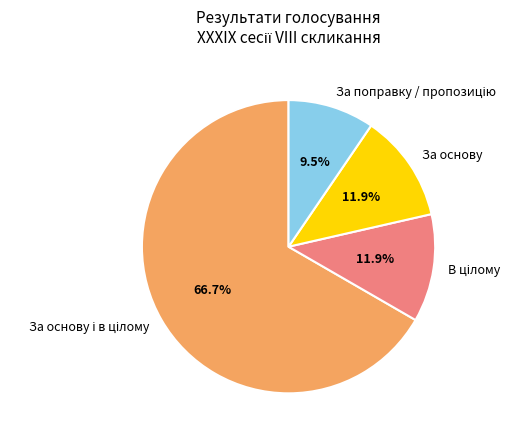

What percentage is NOT represented by За основу?

88.1%